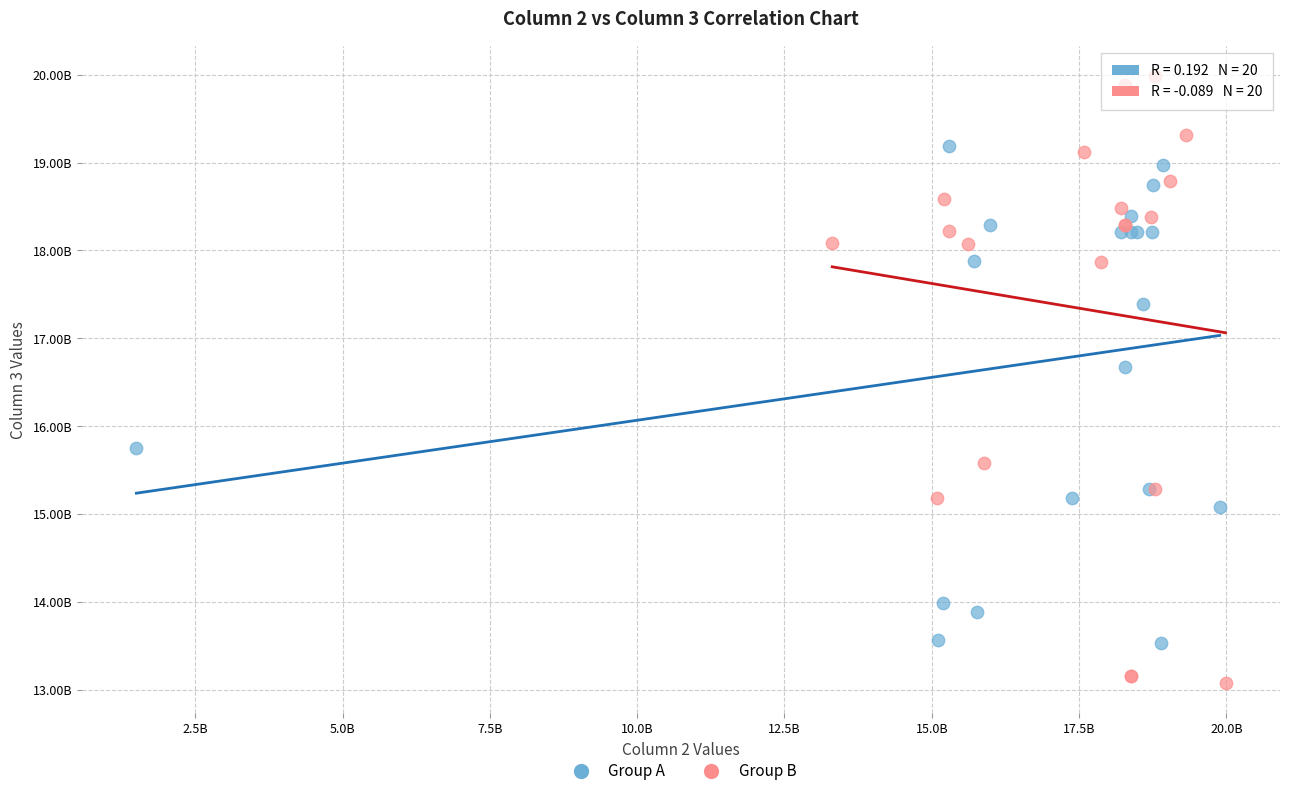

What are all the series names shown in the legend?

Group A, Group B